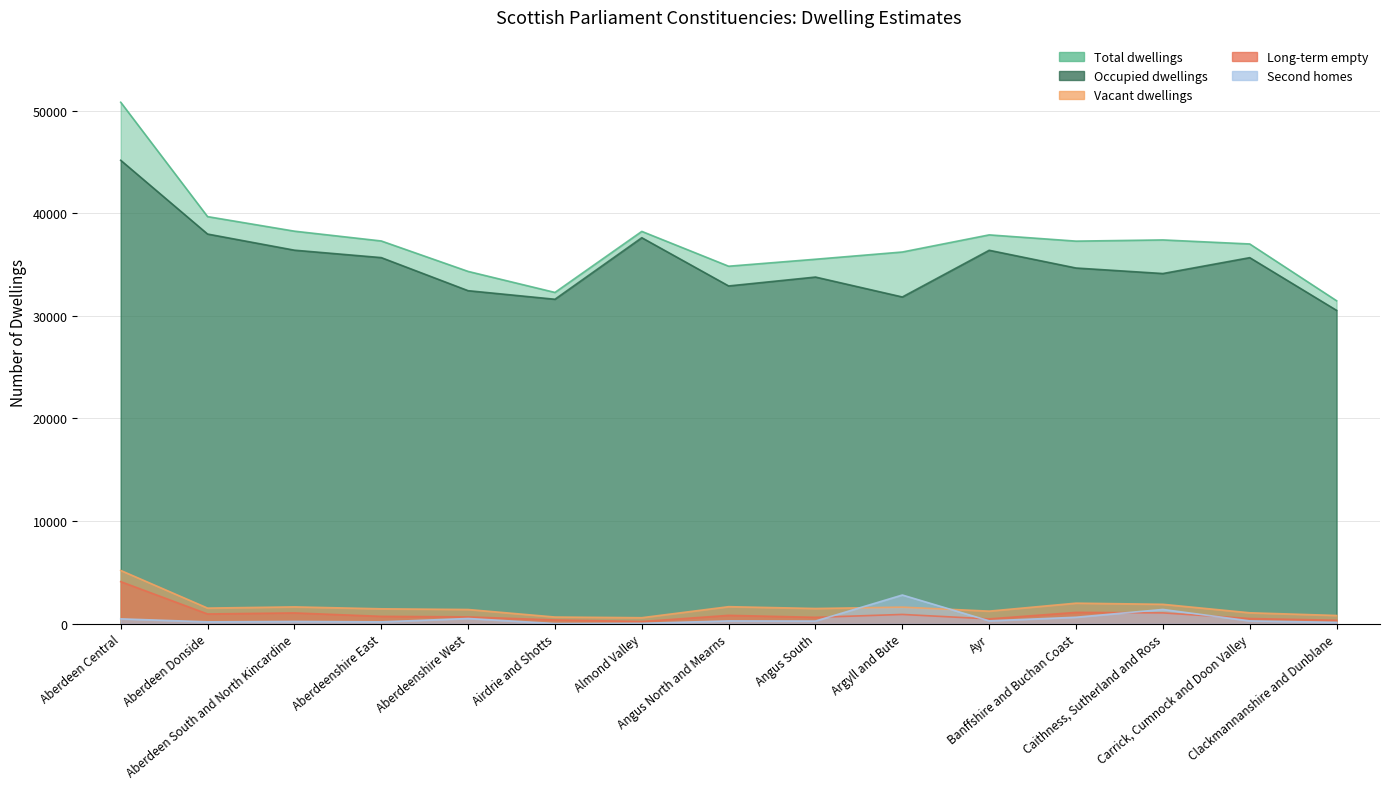

Reading left to right, list all the values displayed in this chart.

Total dwellings: 50814	39669	38251	37296	34329	32280	38229	34835	35515	36220	37889	37280	37397	37004	31471
Occupied dwellings: 45158	37970	36398	35674	32451	31616	37612	32912	33778	31837	36388	34660	34122	35669	30533
Vacant dwellings: 5189	1520	1638	1451	1382	649	583	1658	1481	1614	1224	2001	1889	1063	800
Long-term empty: 4100	948	1050	716	663	364	211	813	621	902	468	1102	1054	503	334
Second homes: 471	179	217	179	505	15	34	271	257	2795	277	629	1387	272	130